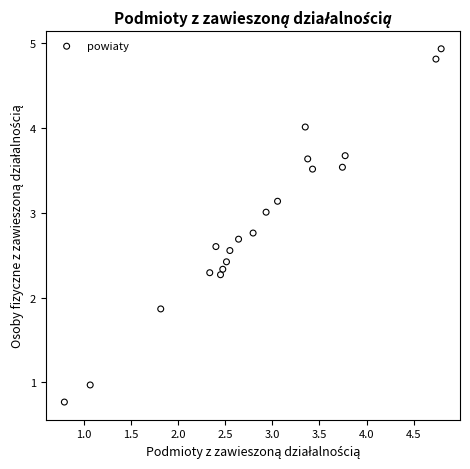

What is the range of Y values (max minus min)?

4.2